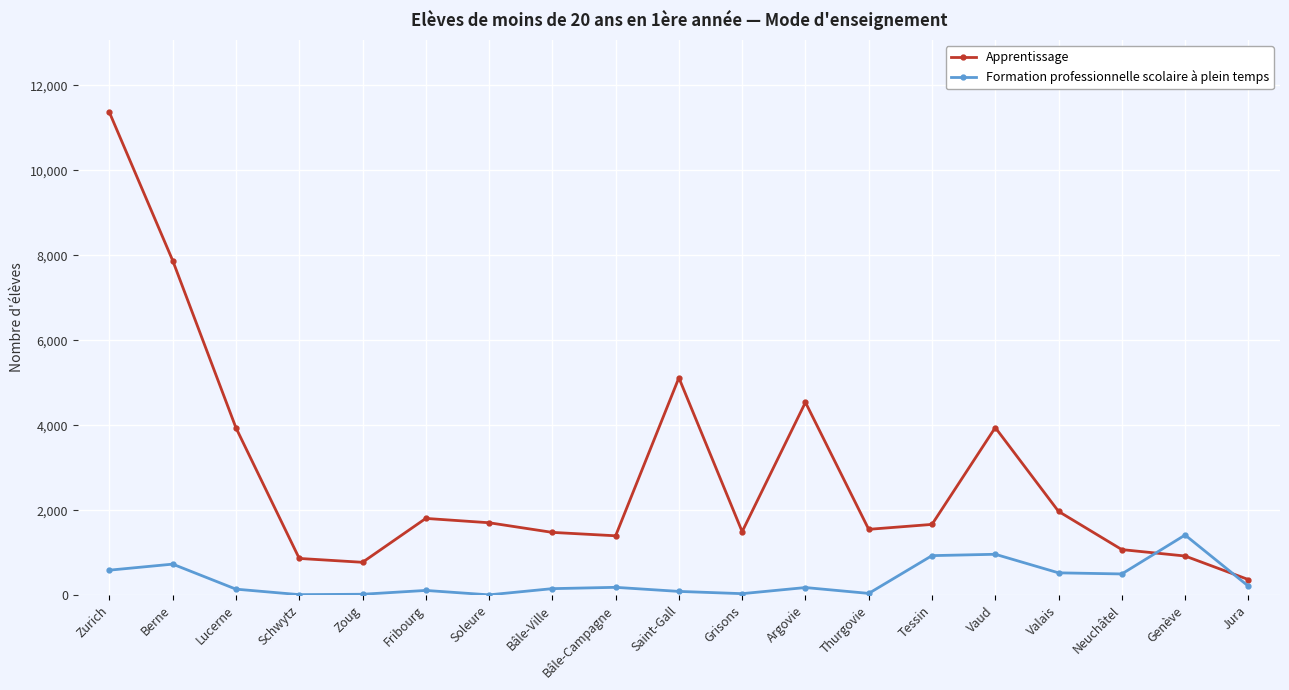

What position from the left is Neuchâtel?

17